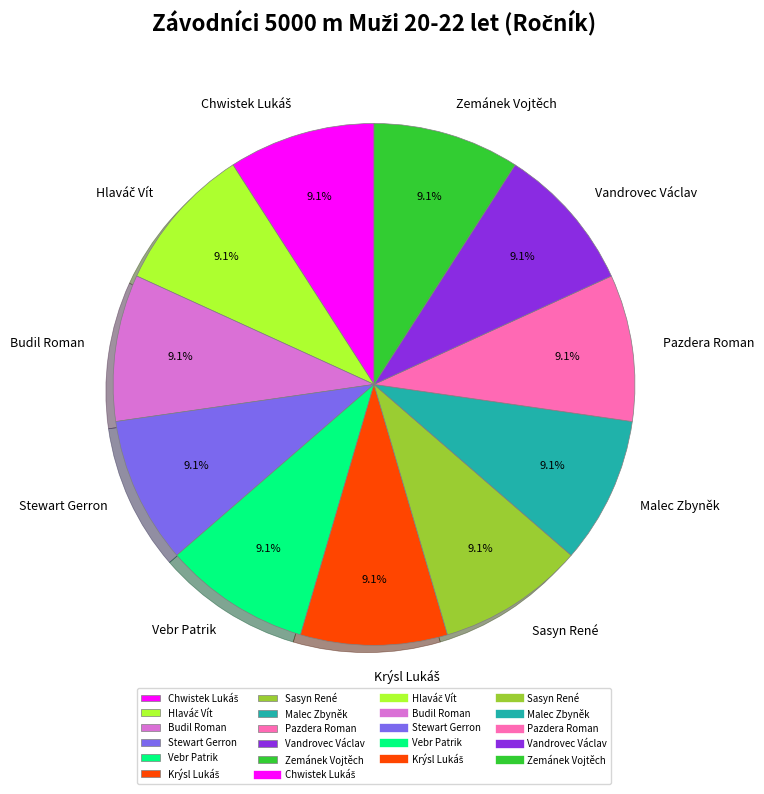

What percentage is NOT represented by Pazdera Roman?

90.9%